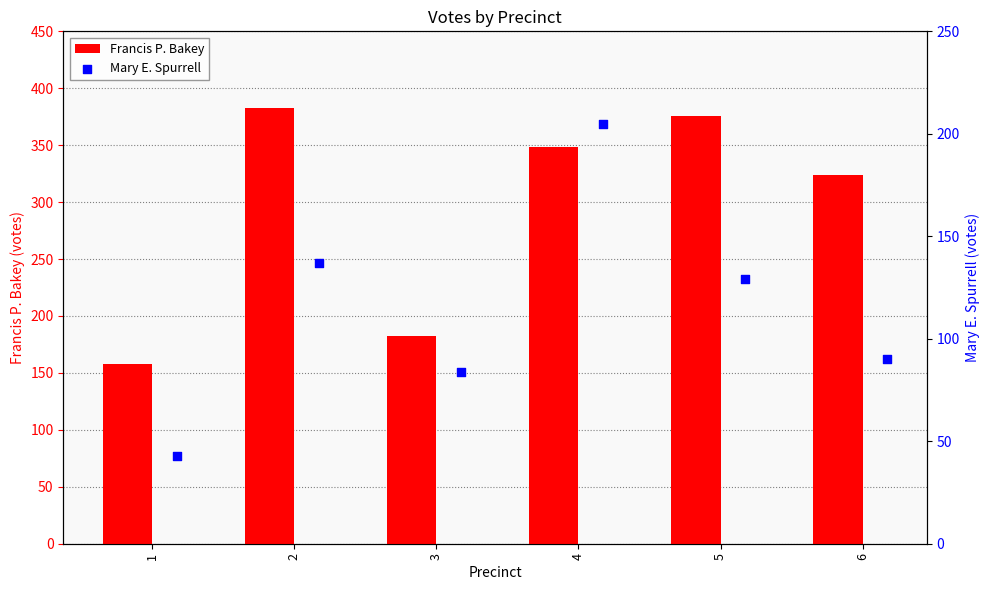

Which series reaches the minimum Y coordinate?

Mary E. Spurrell